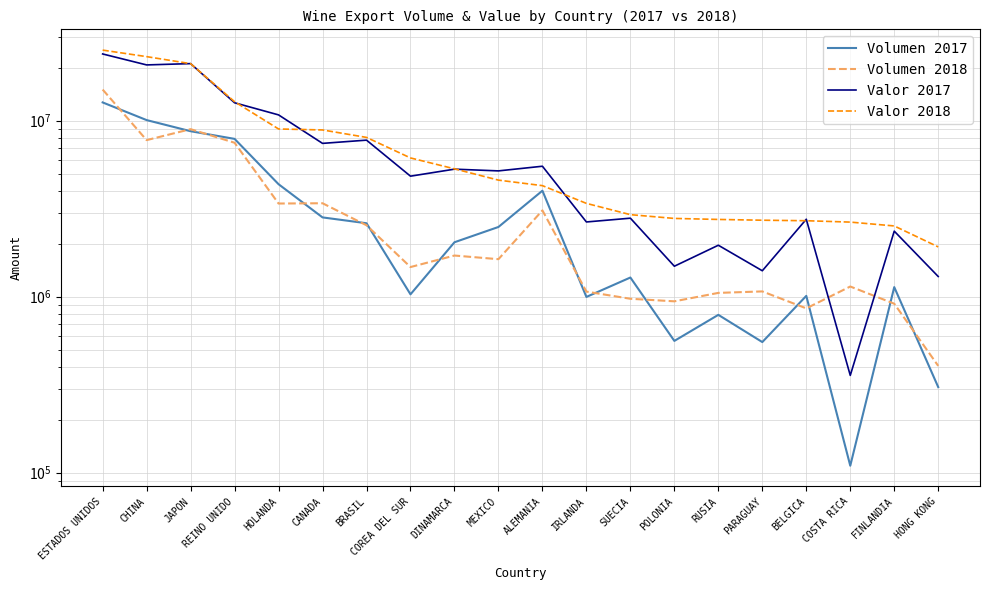

Reading left to right, what are all the values shown in this chart?

Volumen 2017: ESTADOS UNIDOS=12701522	CHINA=10079308	JAPON=8713214	REINO UNIDO=7882197	HOLANDA=4355376	CANADA=2820559	BRASIL=2613002	COREA DEL SUR=1030575	DINAMARCA=2037407	MEXICO=2488658	ALEMANIA=4000512	IRLANDA=996180	SUECIA=1284284	POLONIA=560275	RUSIA=787964	PARAGUAY=551823	BELGICA=1010030	COSTA RICA=109408	FINLANDIA=1132587	HONG KONG=306112
Volumen 2018: ESTADOS UNIDOS=15030927	CHINA=7755405	JAPON=8950962	REINO UNIDO=7492724	HOLANDA=3382264	CANADA=3394442	BRASIL=2544683	COREA DEL SUR=1472734	DINAMARCA=1712424	MEXICO=1632514	ALEMANIA=3090638	IRLANDA=1067981	SUECIA=972572	POLONIA=940499	RUSIA=1050266	PARAGUAY=1070718	BELGICA=857703	COSTA RICA=1141592	FINLANDIA=911836	HONG KONG=404067
Valor 2017: ESTADOS UNIDOS=23948384	CHINA=20748124	JAPON=21105872	REINO UNIDO=12643022	HOLANDA=10788122	CANADA=7431648	BRASIL=7752521	COREA DEL SUR=4838248	DINAMARCA=5303232	MEXICO=5184377	ALEMANIA=5510106	IRLANDA=2656992	SUECIA=2792159	POLONIA=1488755	RUSIA=1959522	PARAGUAY=1402986	BELGICA=2753350	COSTA RICA=356701	FINLANDIA=2356391	HONG KONG=1301506
Valor 2018: ESTADOS UNIDOS=25185244	CHINA=23124782	JAPON=21095436	REINO UNIDO=12823259	HOLANDA=8972602	CANADA=8859118	BRASIL=8035170	COREA DEL SUR=6142193	DINAMARCA=5325631	MEXICO=4594168	ALEMANIA=4274016	IRLANDA=3388855	SUECIA=2923526	POLONIA=2782976	RUSIA=2746462	PARAGUAY=2718673	BELGICA=2700532	COSTA RICA=2652516	FINLANDIA=2522207	HONG KONG=1917229